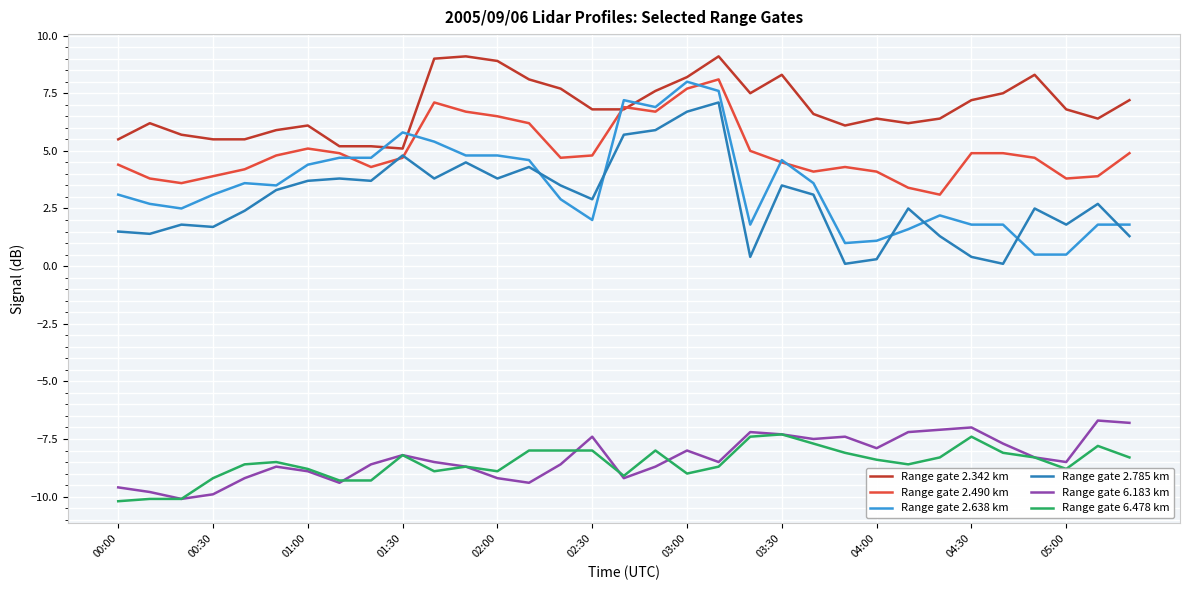

Which series has the largest range (max minus min)?

Range gate 2.638 km